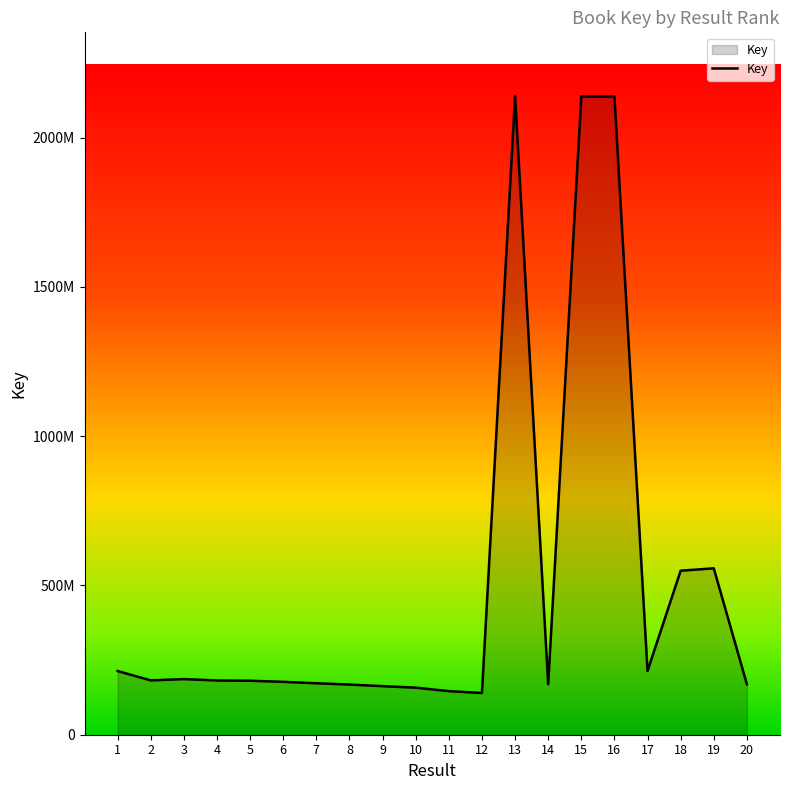

What is the change in value from 2 to 18?

+367399087